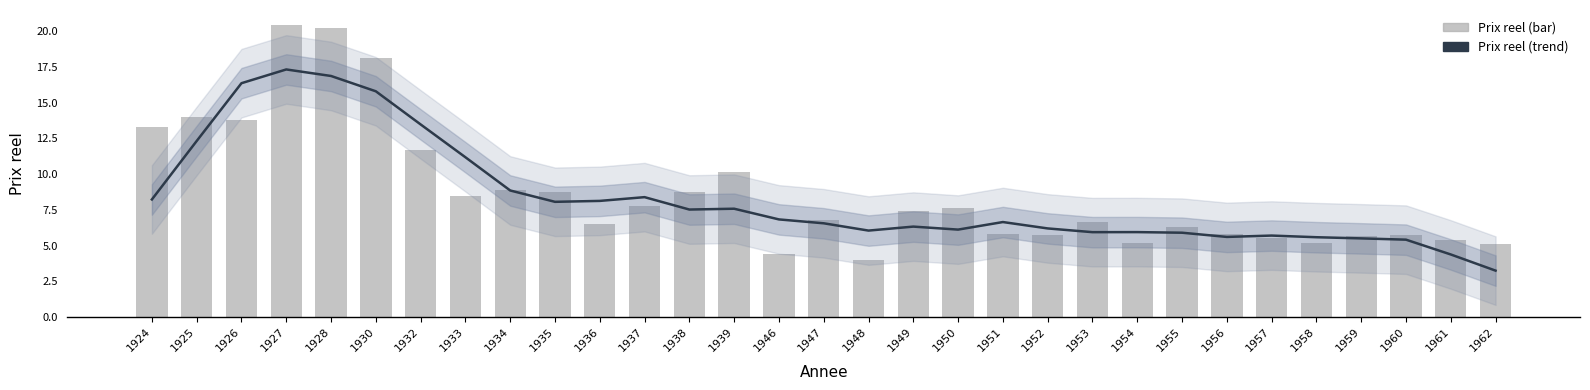

Are the bars horizontal?

No